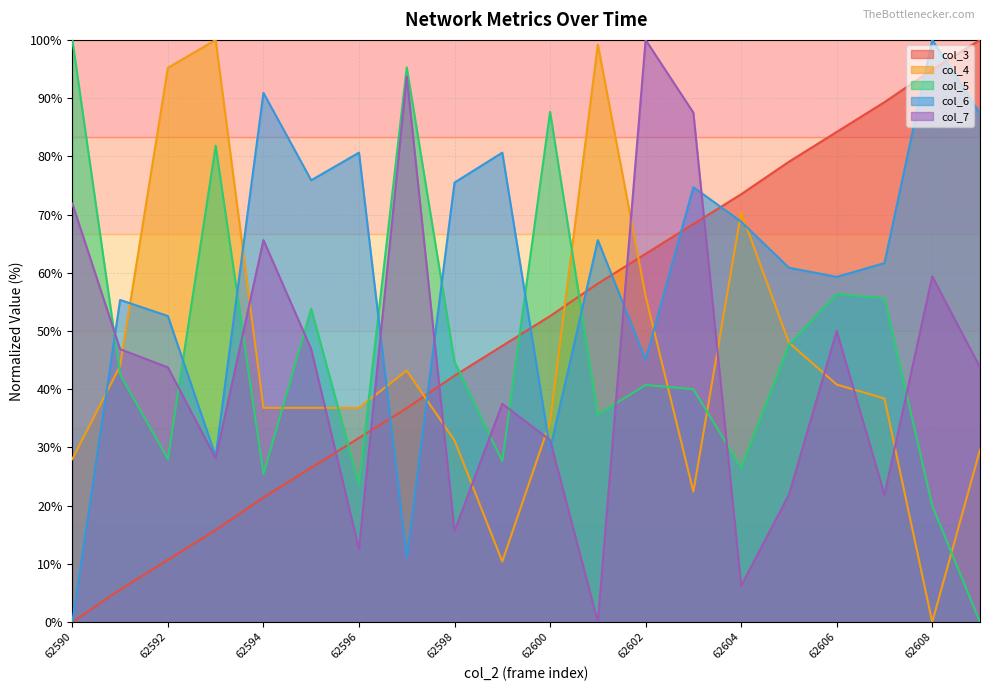

How many data points in col_5 are less than 42?

10